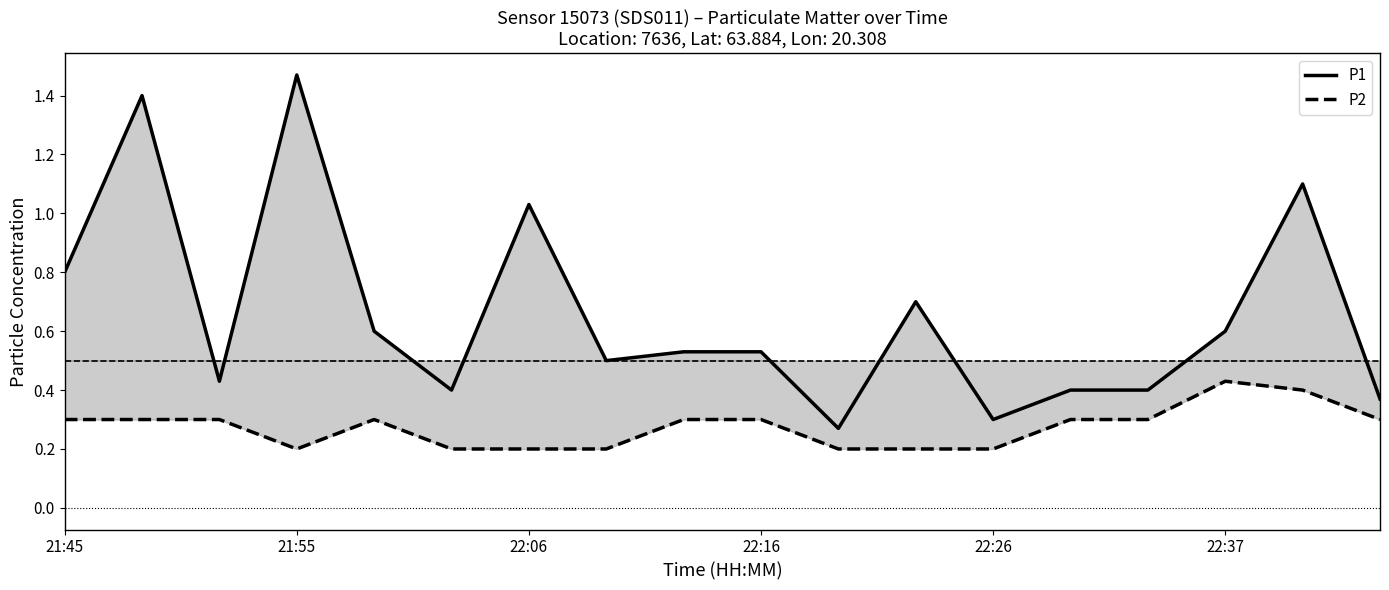

Which series has the largest range (max minus min)?

P1